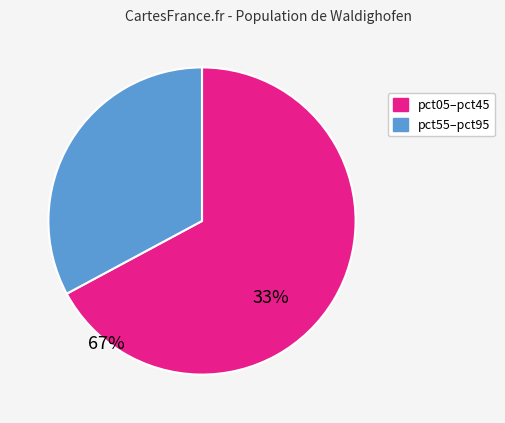

Is there any slice that represents more than half of the pie?

Yes